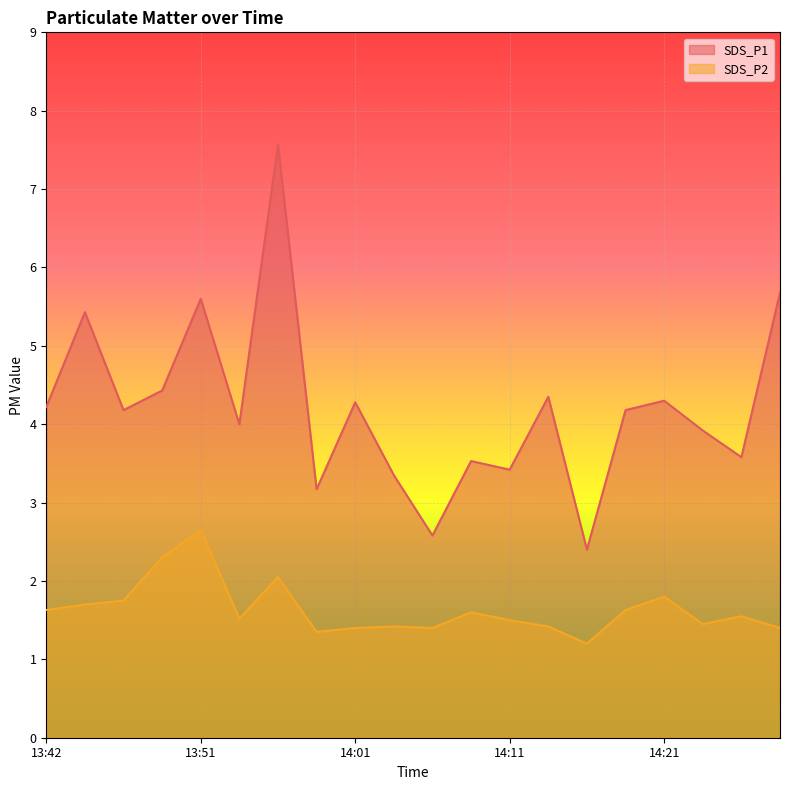

At which label is SDS_P1 closest to 4?

13:54